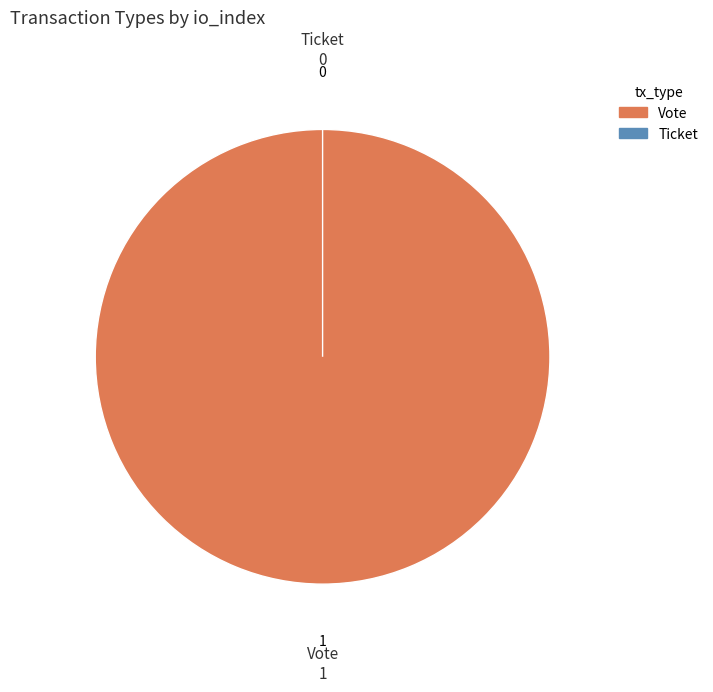

True or false: Ticket accounts for 9% of the total.

False